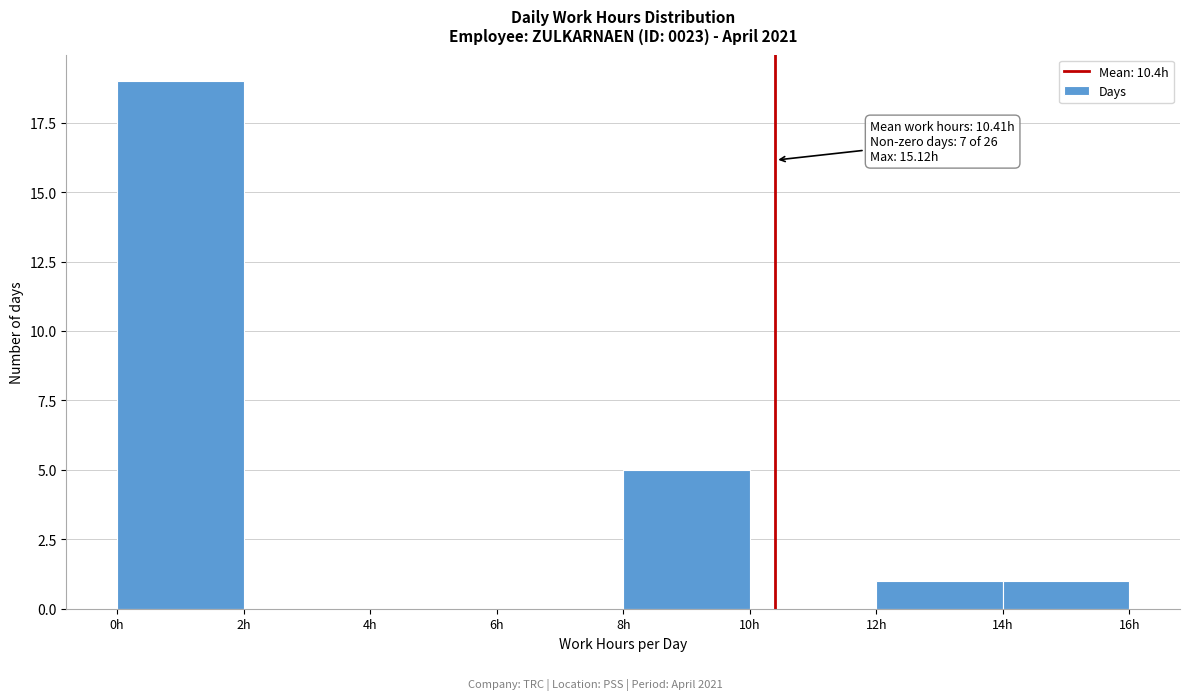

Over which range of the x-axis is the bar tallest?

0 to 2